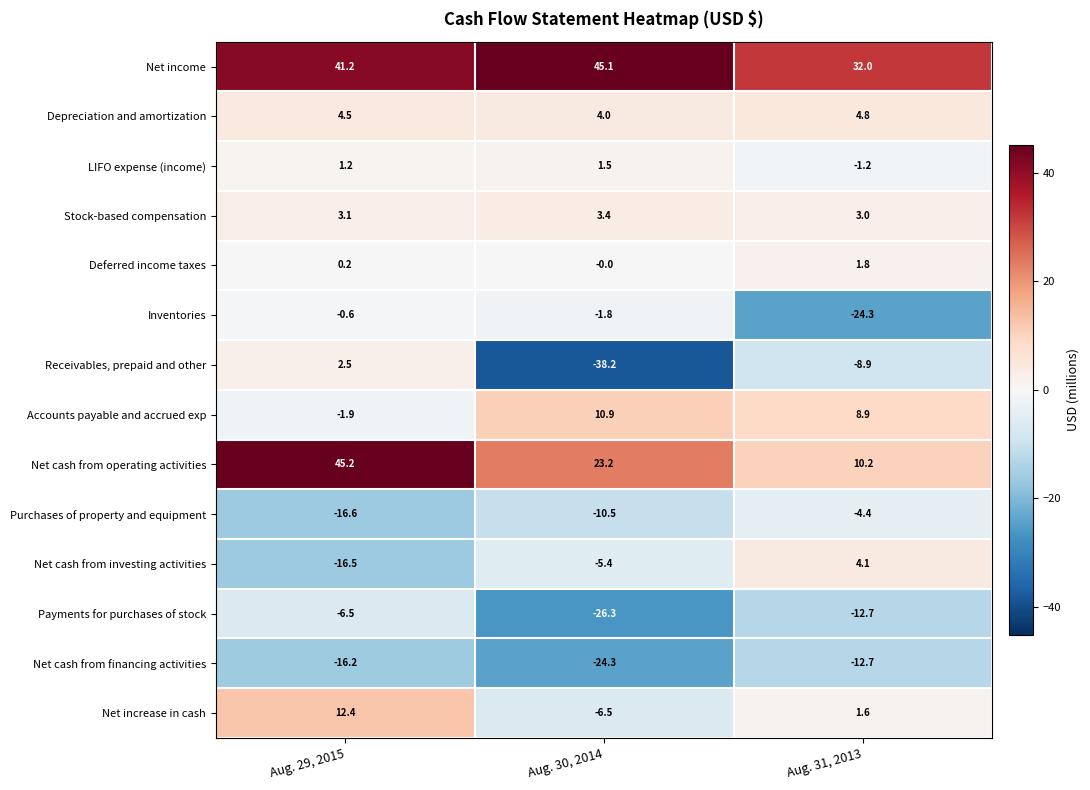

How many categories are shown in the chart?

3